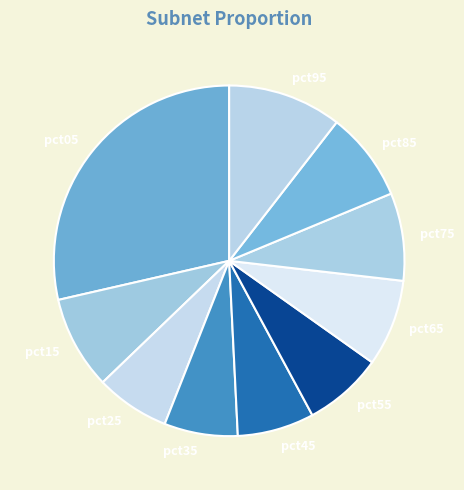

Which category has the biggest portion of the pie?

pct05